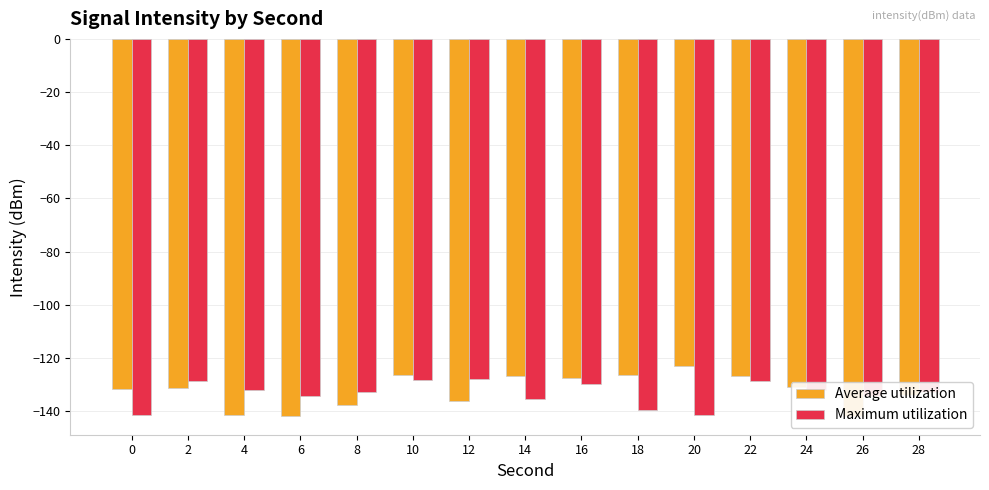

What is the difference between the Maximum utilization values at 14 and 26?

1.3